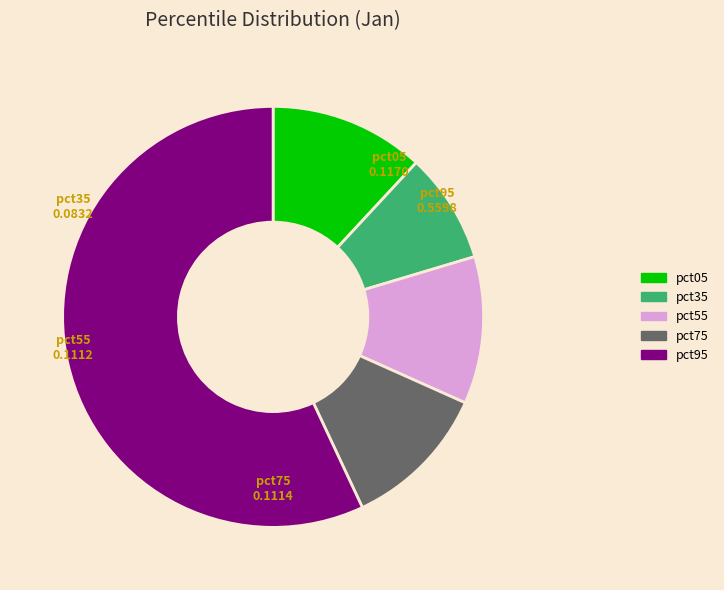

How many segments does this pie chart have?

5